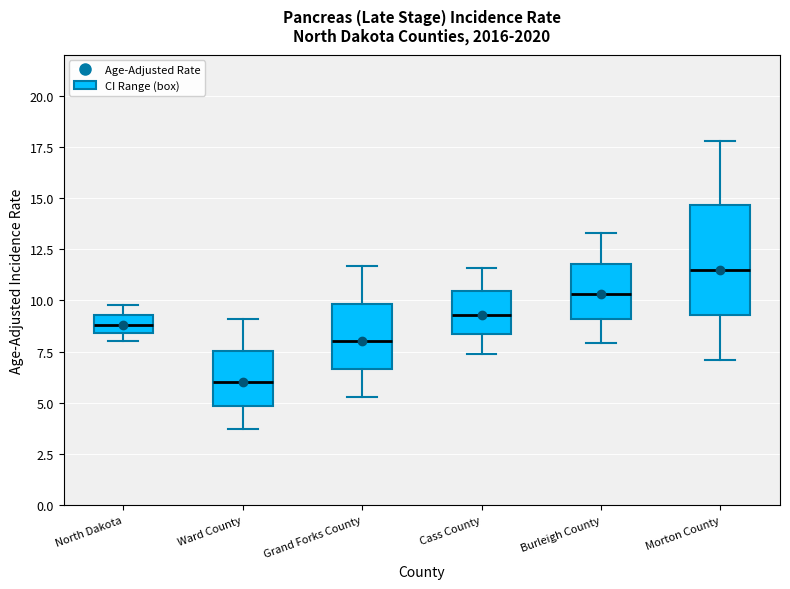

Where does the upper whisker of the box for Burleigh County end on the y-axis? The values are not printed on the chart, so give them approximately, as read against the axis.

13.5